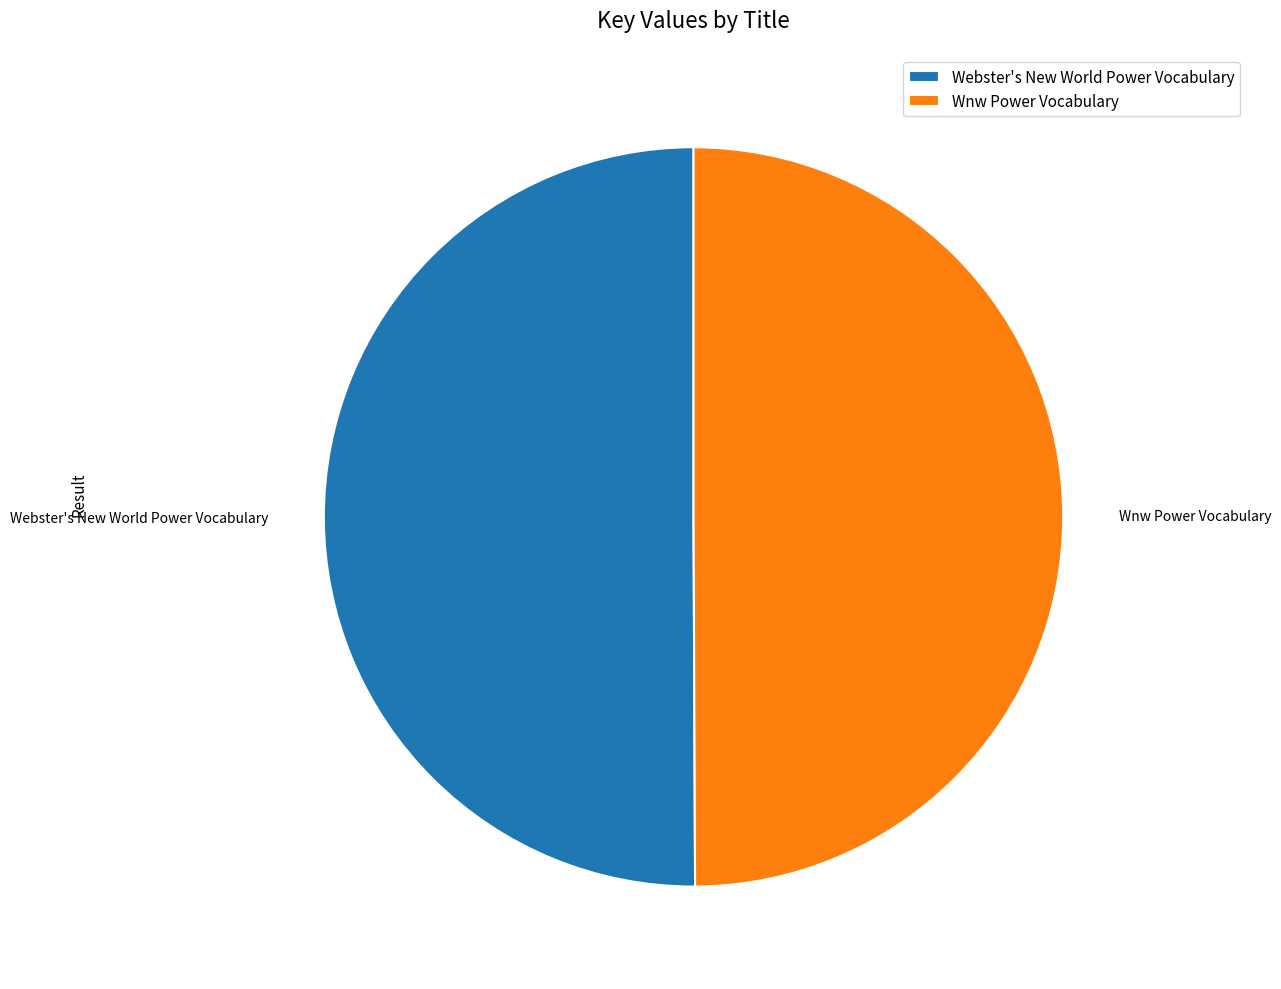

True or false: Wnw Power Vocabulary accounts for 50% of the total.

True